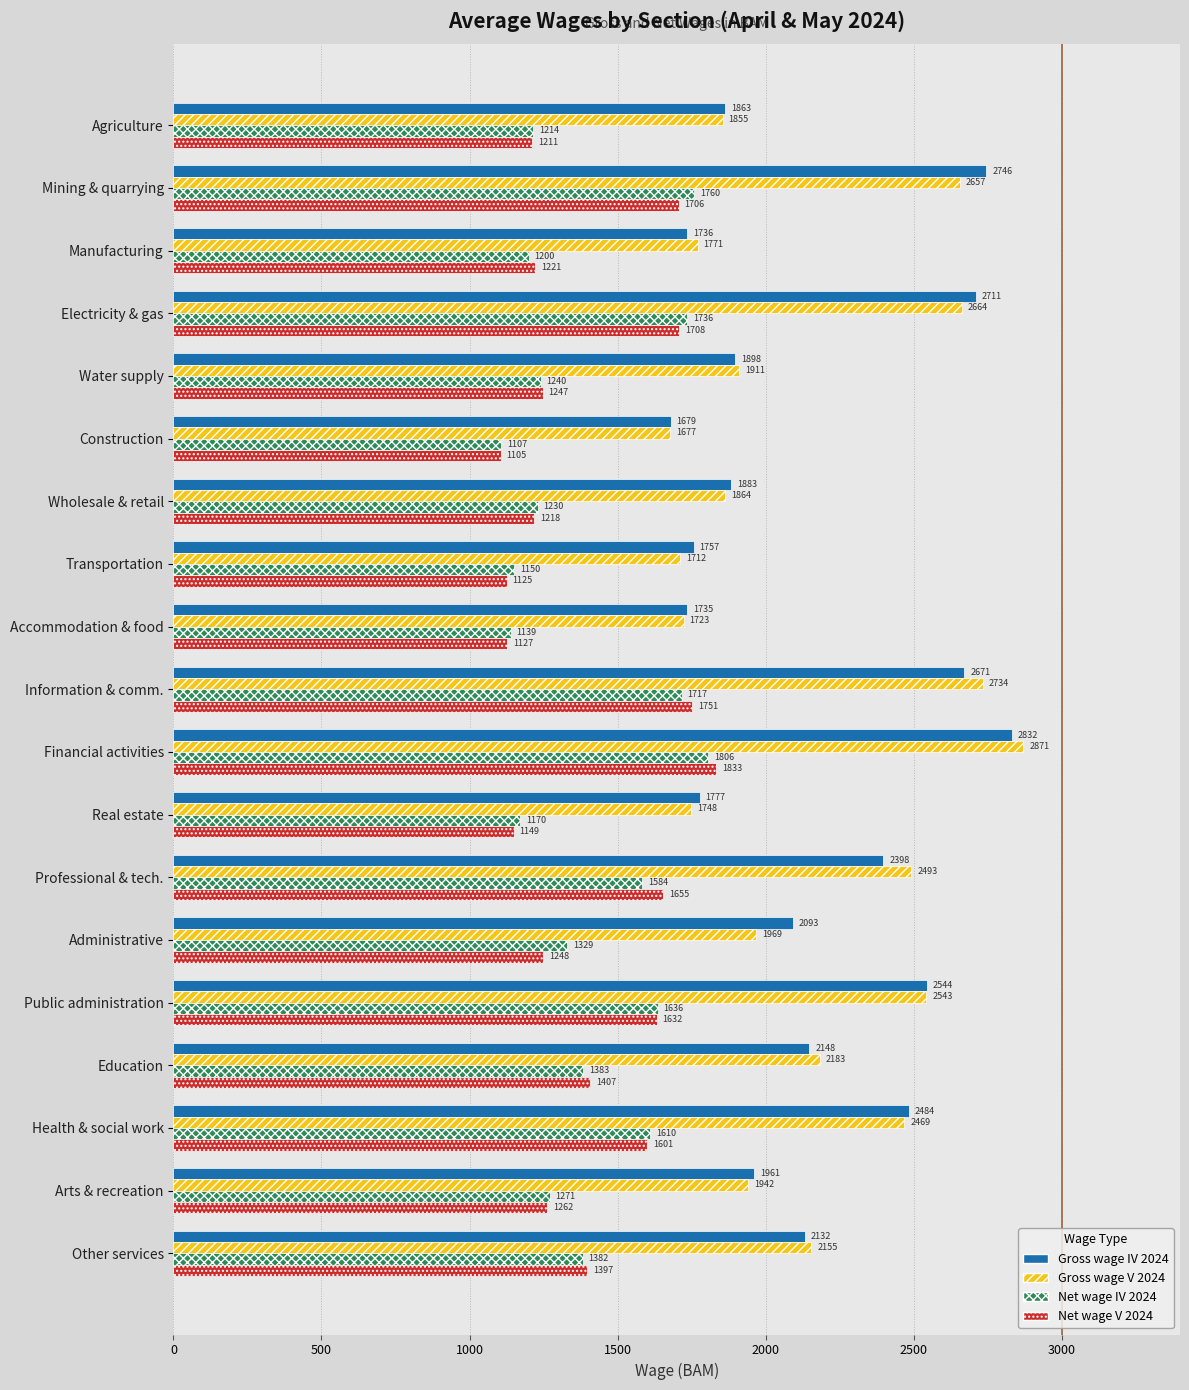

At which label is Net wage V 2024 closest to 1469?

Education